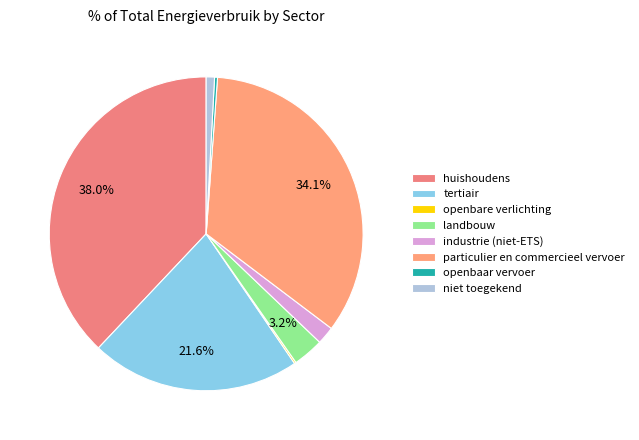

Which category has the biggest portion of the pie?

huishoudens